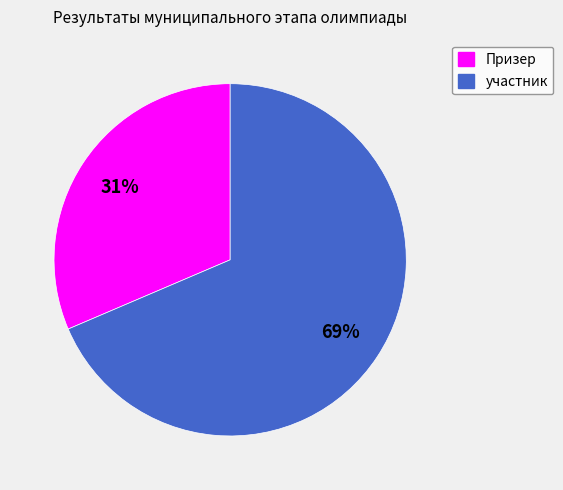

To the nearest percent, what is the combined percentage of Призер and участник?

100%